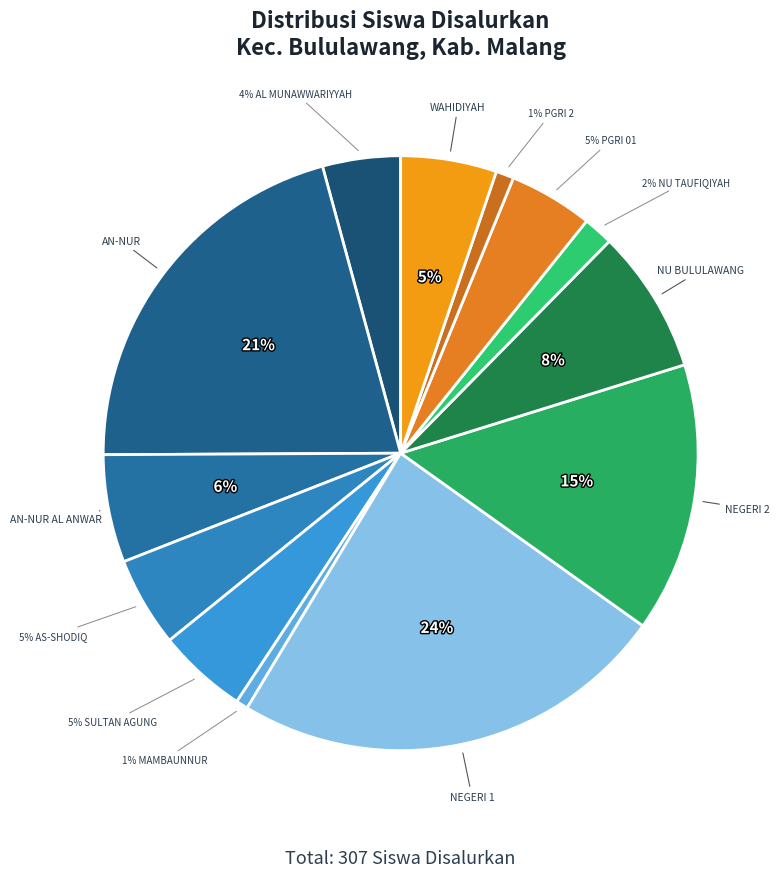

Count the number of slices in the pie.

13